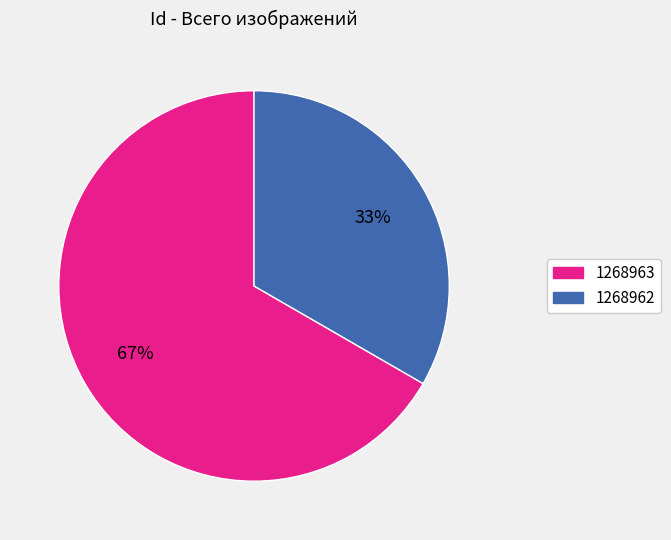

To the nearest percent, what percentage of the pie is 1268963?

67%